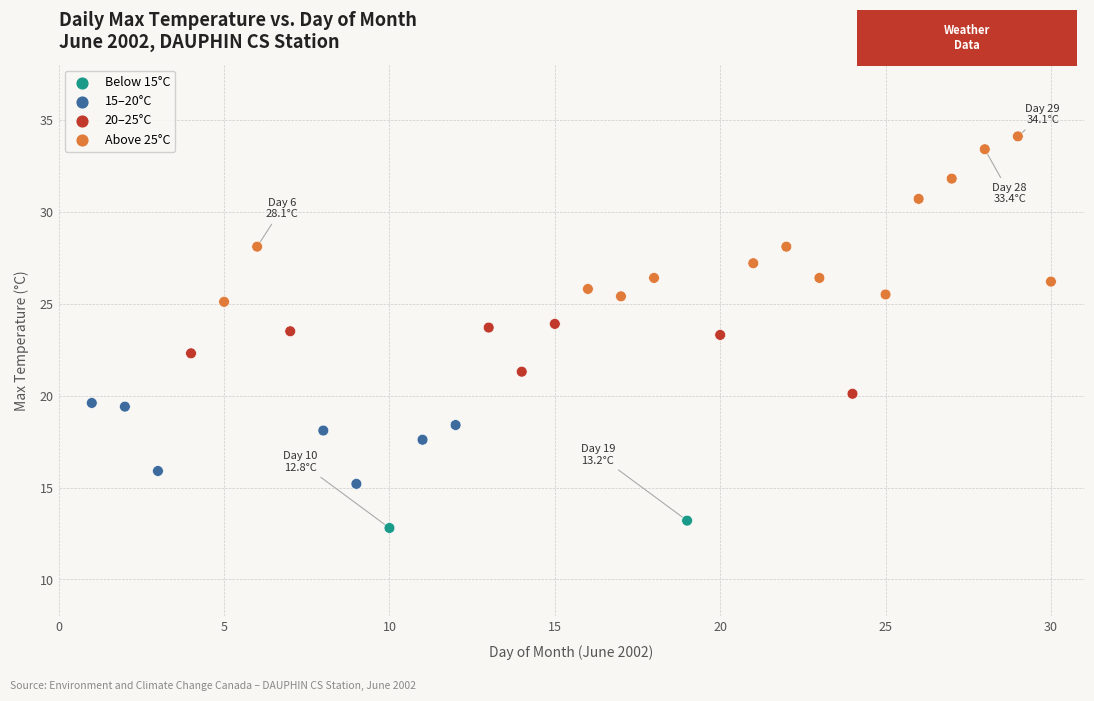

What is the range of X values (max minus min)?

29.0